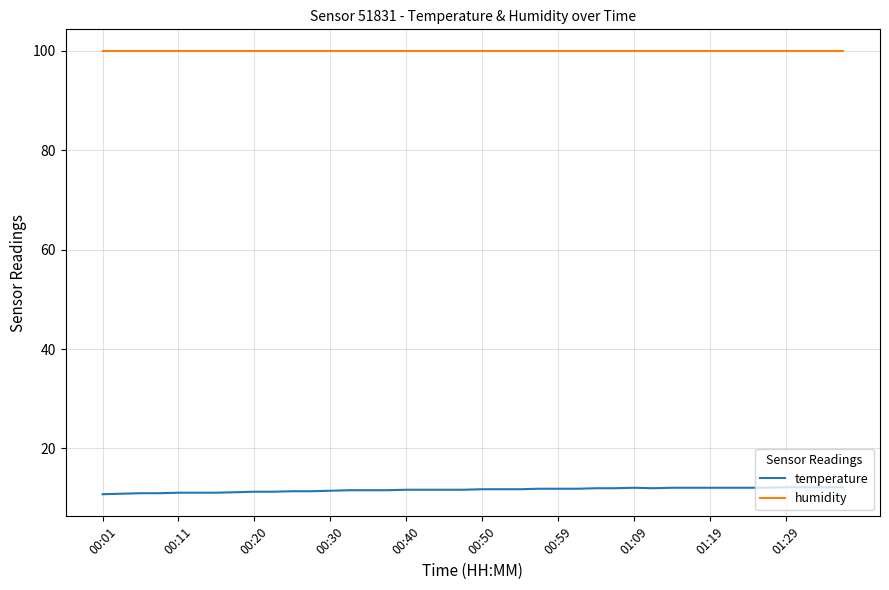

Rank the series by their maximum value, from lowest to highest.

temperature, humidity